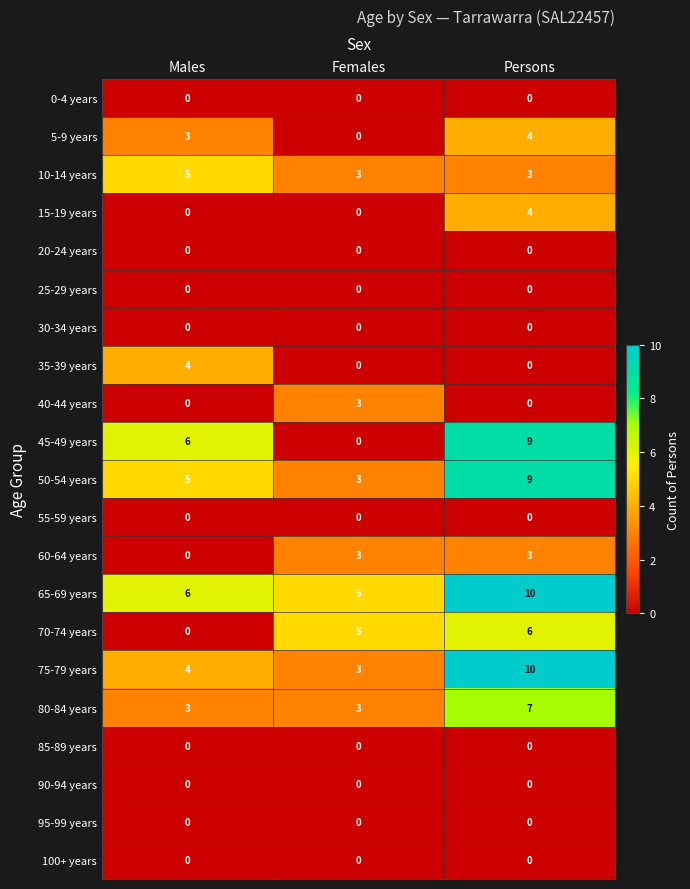

Rank the categories by 65-69 years value from highest to lowest.

Persons, Males, Females